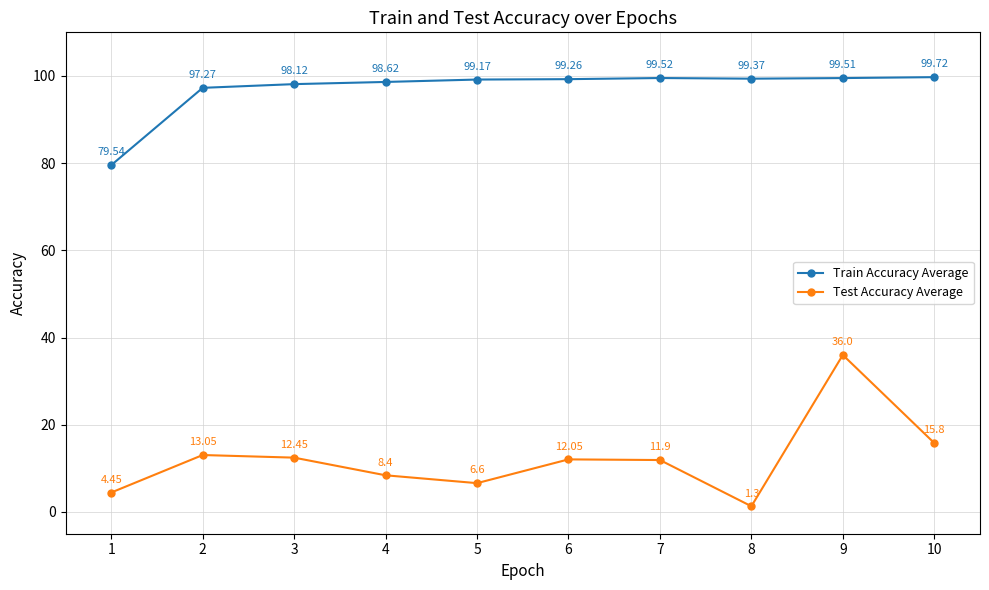

True or false: Test Accuracy Average and Train Accuracy Average cross at least once.

False